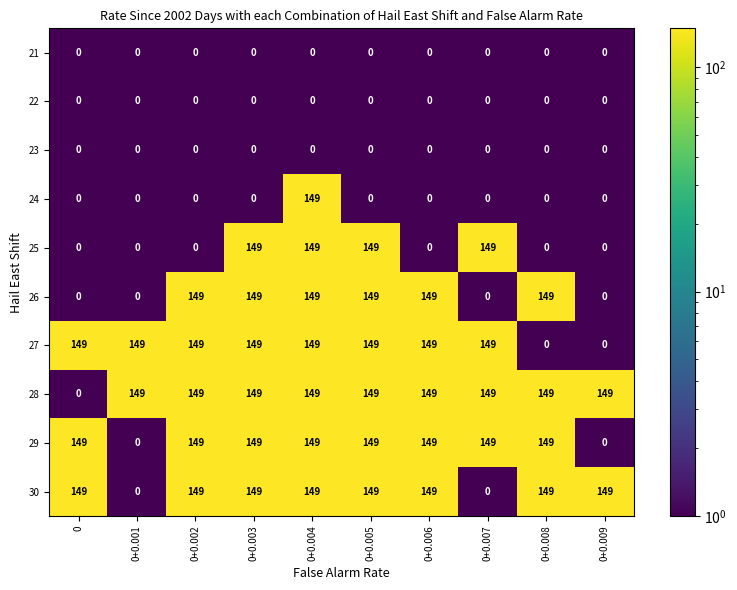

How many data points does each series have?

10